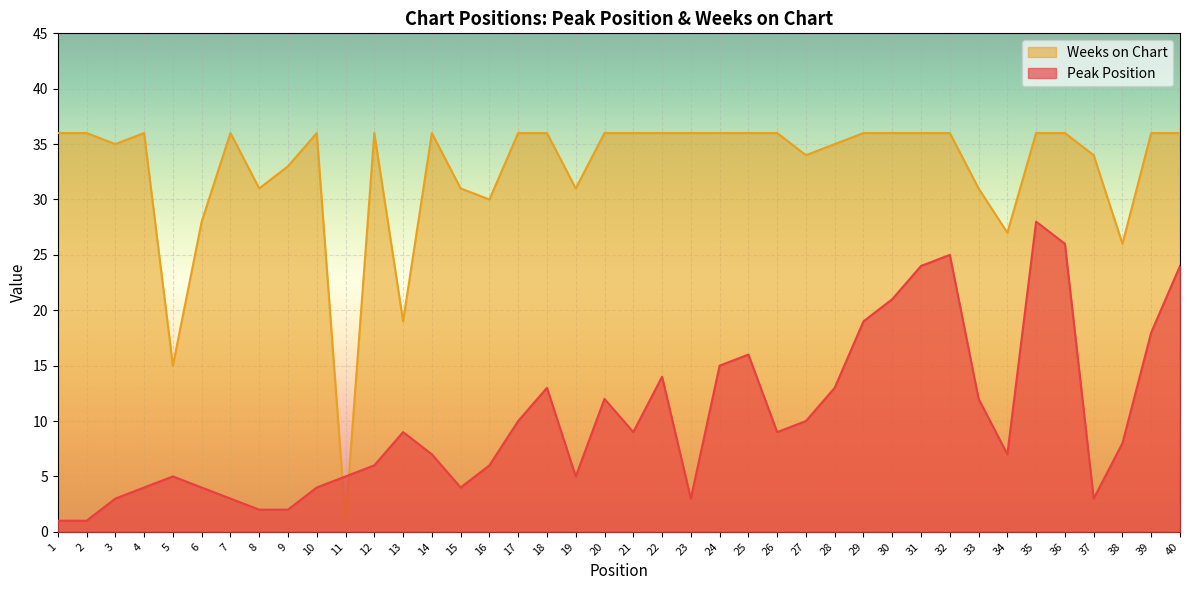

Reading right to left, what are all the values shown in this chart?

Peak Position: 24	18	8	3	26	28	7	12	25	24	21	19	13	10	9	16	15	3	14	9	12	5	13	10	6	4	7	9	6	5	4	2	2	3	4	5	4	3	1	1
Weeks on Chart: 36	36	26	34	36	36	27	31	36	36	36	36	35	34	36	36	36	36	36	36	36	31	36	36	30	31	36	19	36	1	36	33	31	36	28	15	36	35	36	36